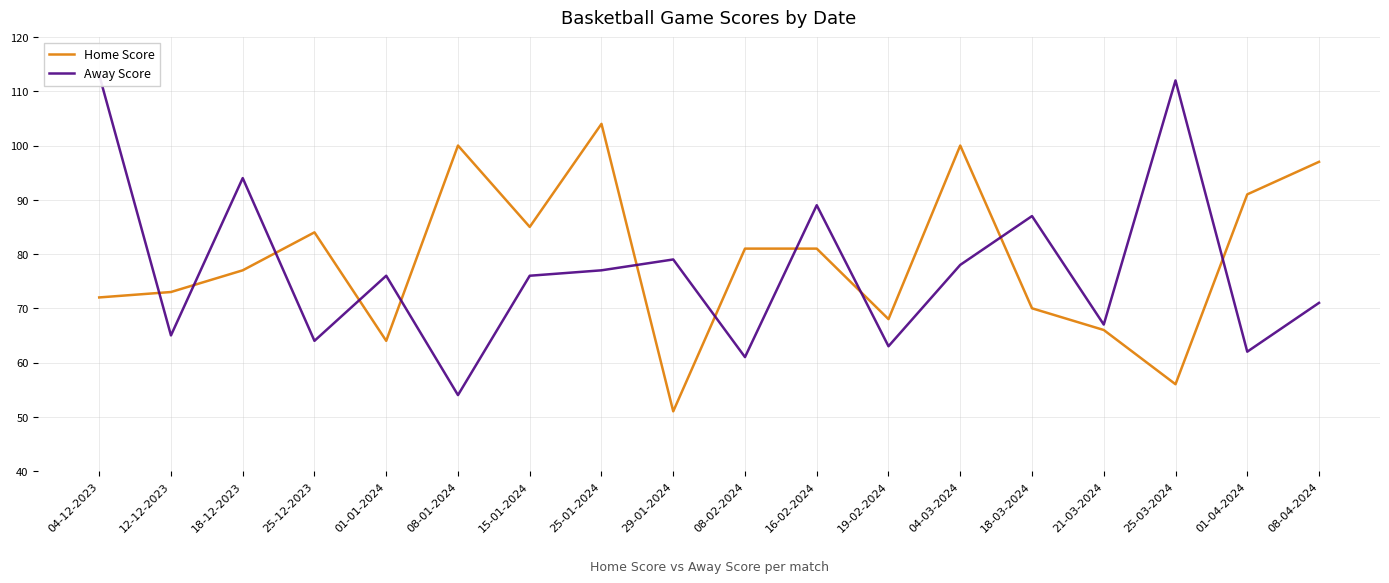

What is the value of the Away Score point at the 13th from the left?

78